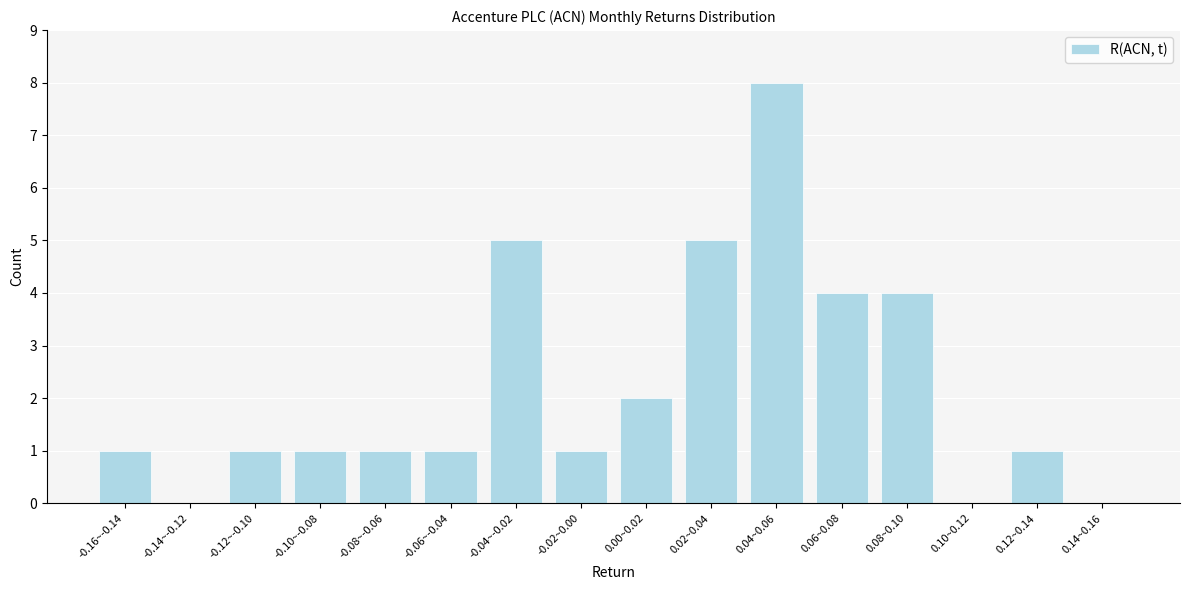

Reading left to right, extract all data points from this chart.

-0.16~-0.14=1	-0.14~-0.12=0	-0.12~-0.10=1	-0.10~-0.08=1	-0.08~-0.06=1	-0.06~-0.04=1	-0.04~-0.02=5	-0.02~0.00=1	0.00~0.02=2	0.02~0.04=5	0.04~0.06=8	0.06~0.08=4	0.08~0.10=4	0.10~0.12=0	0.12~0.14=1	0.14~0.16=0